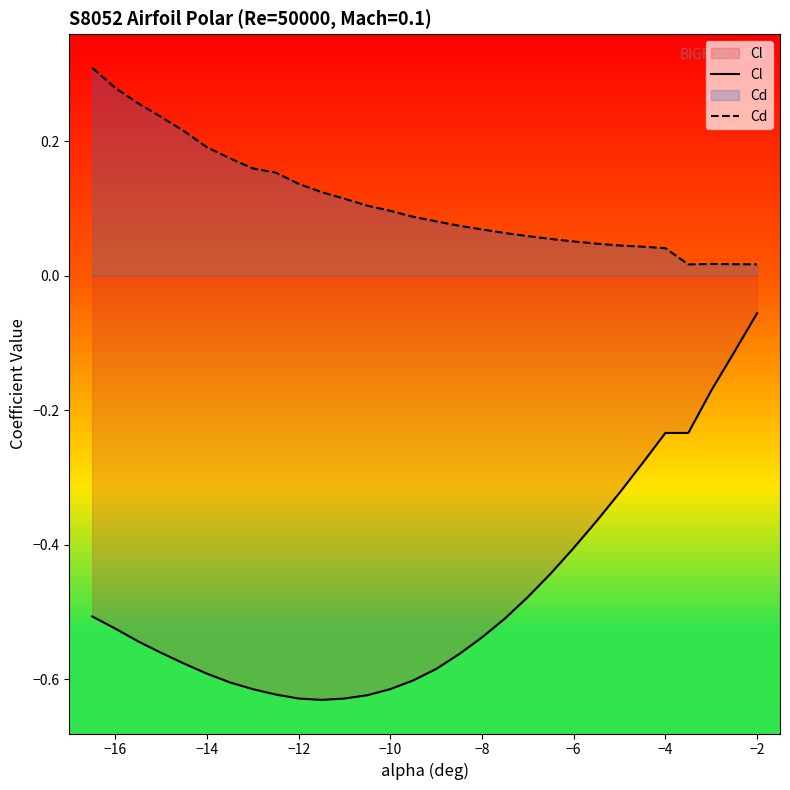

What are all the series names shown in the legend?

Cl, Cd